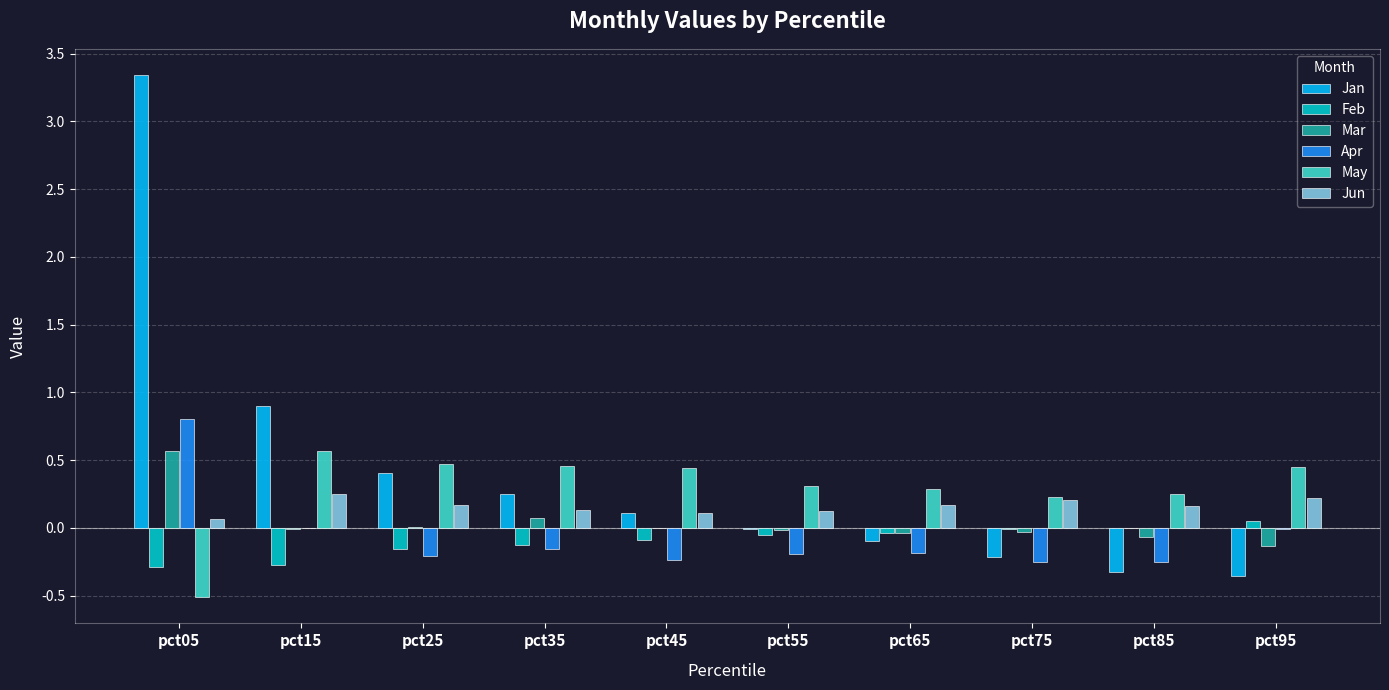

What is the highest value of the May series?

0.6